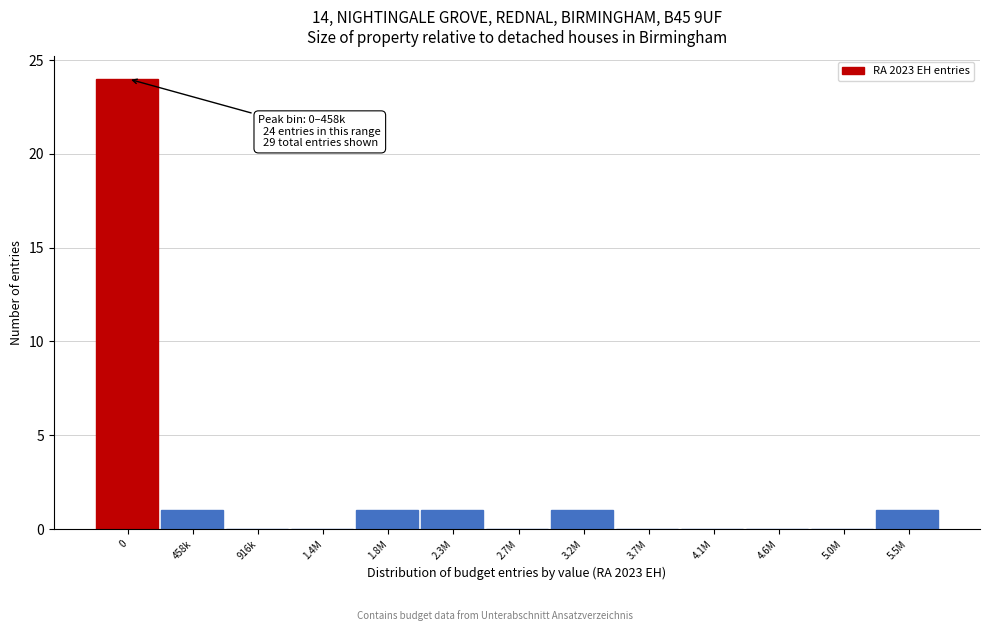

Reading left to right, transcribe all the data shown in this chart.

0=24	458k=1	916k=0	1.4M=0	1.8M=1	2.3M=1	2.7M=0	3.2M=1	3.7M=0	4.1M=0	4.6M=0	5.0M=0	5.5M=1